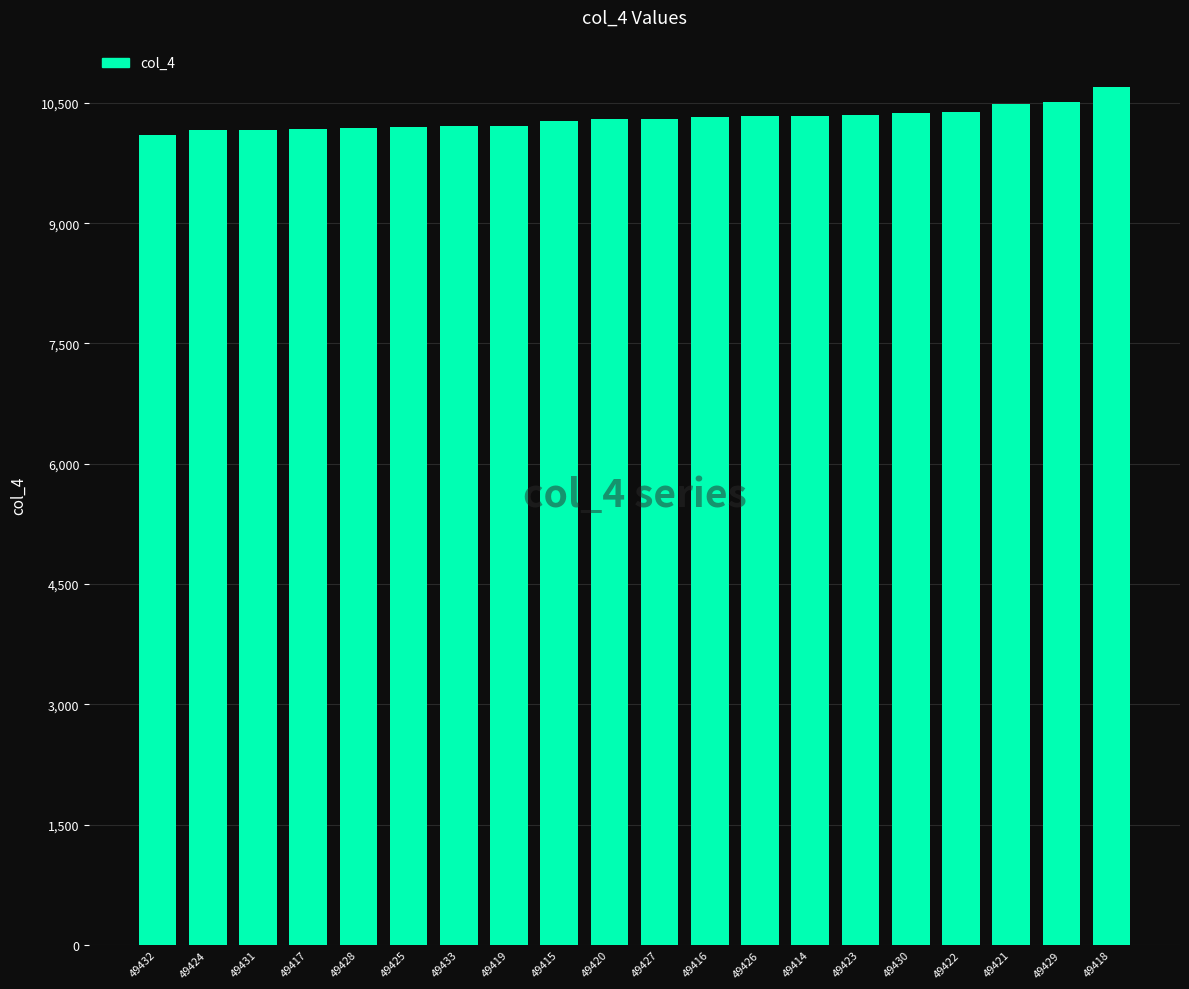

What is the change in value from 49415 to 49418?

+432